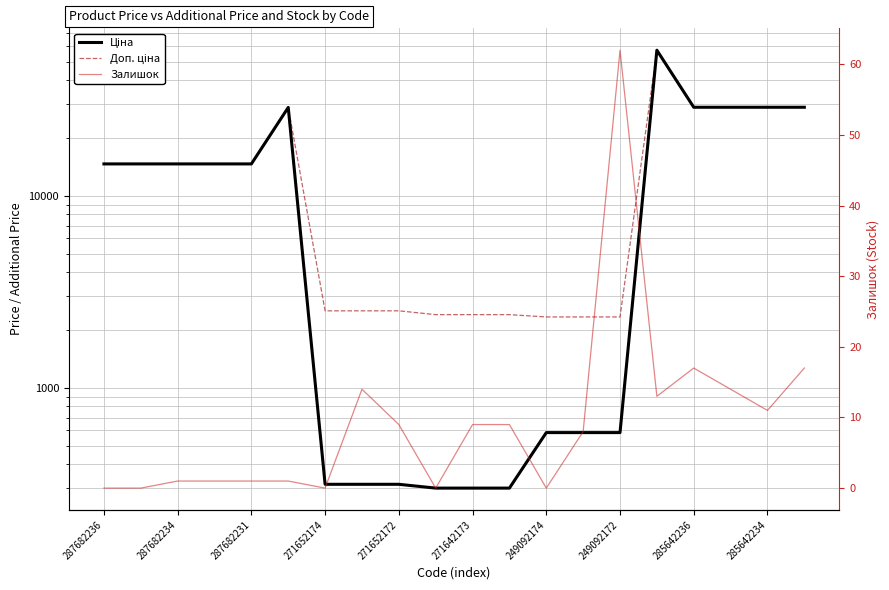

How many lines are shown in the chart?

3